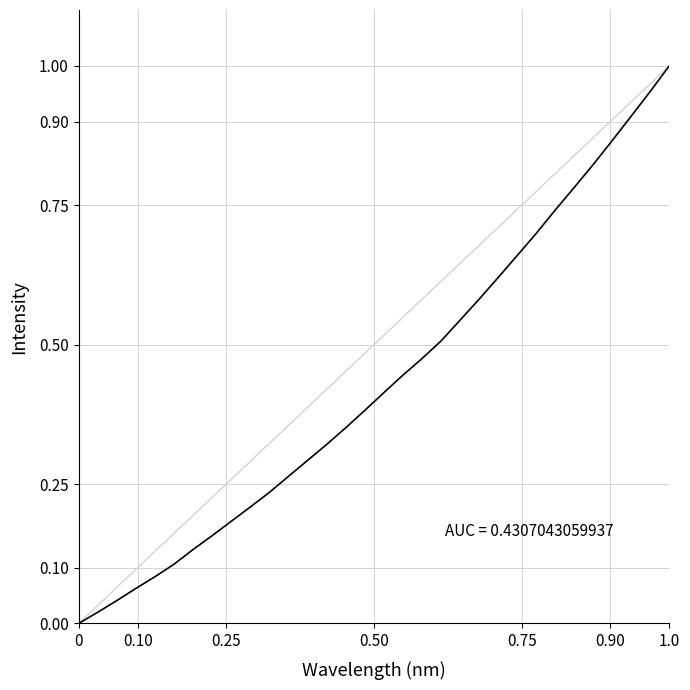

True or false: there are more than 2 points higher than both neighbors.

False